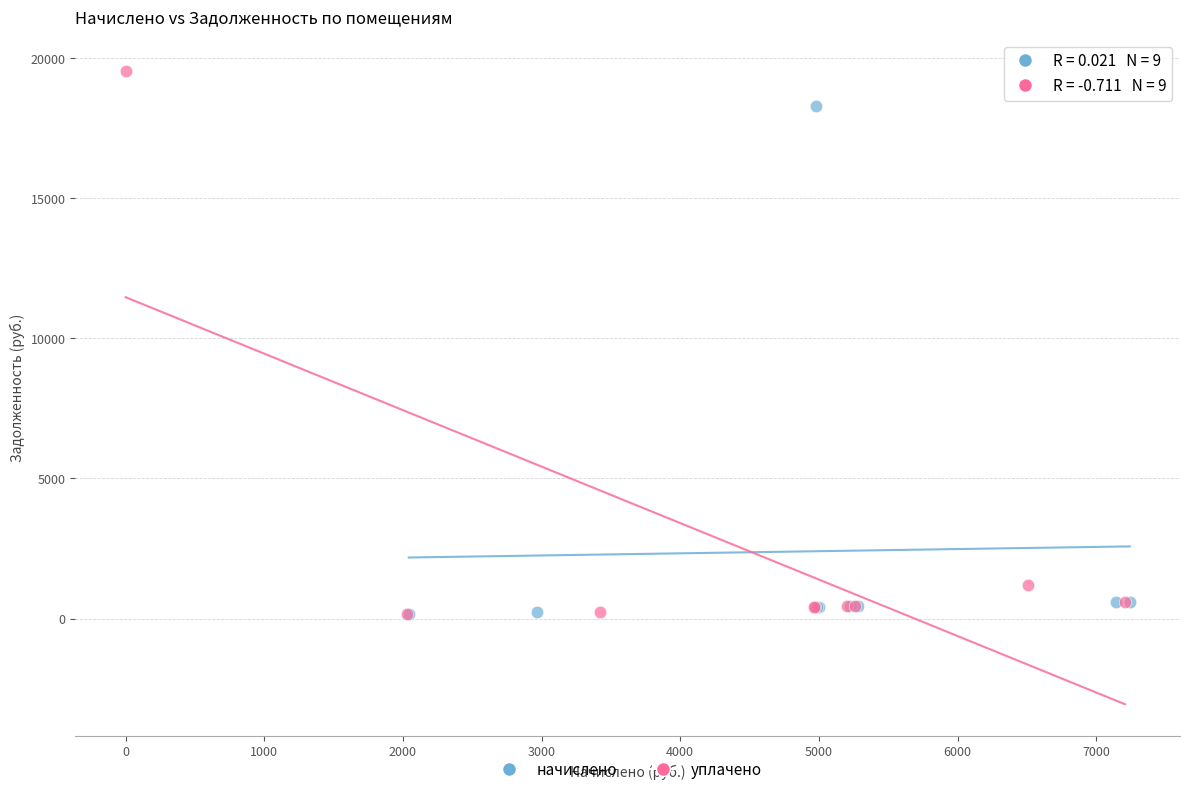

Which series has the widest spread of Y values?

уплачено